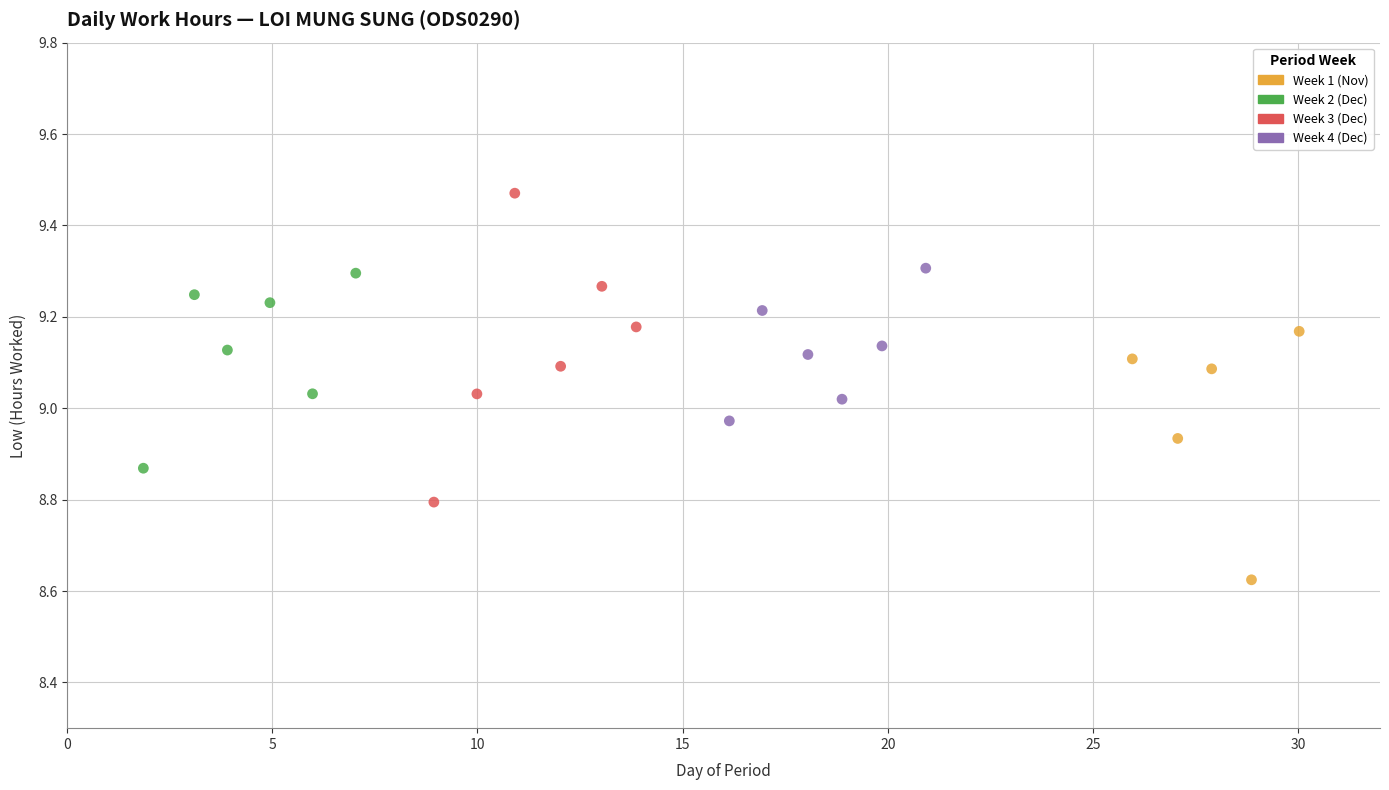

Which series has the largest Y range (max minus min)?

Week 3 (Dec)